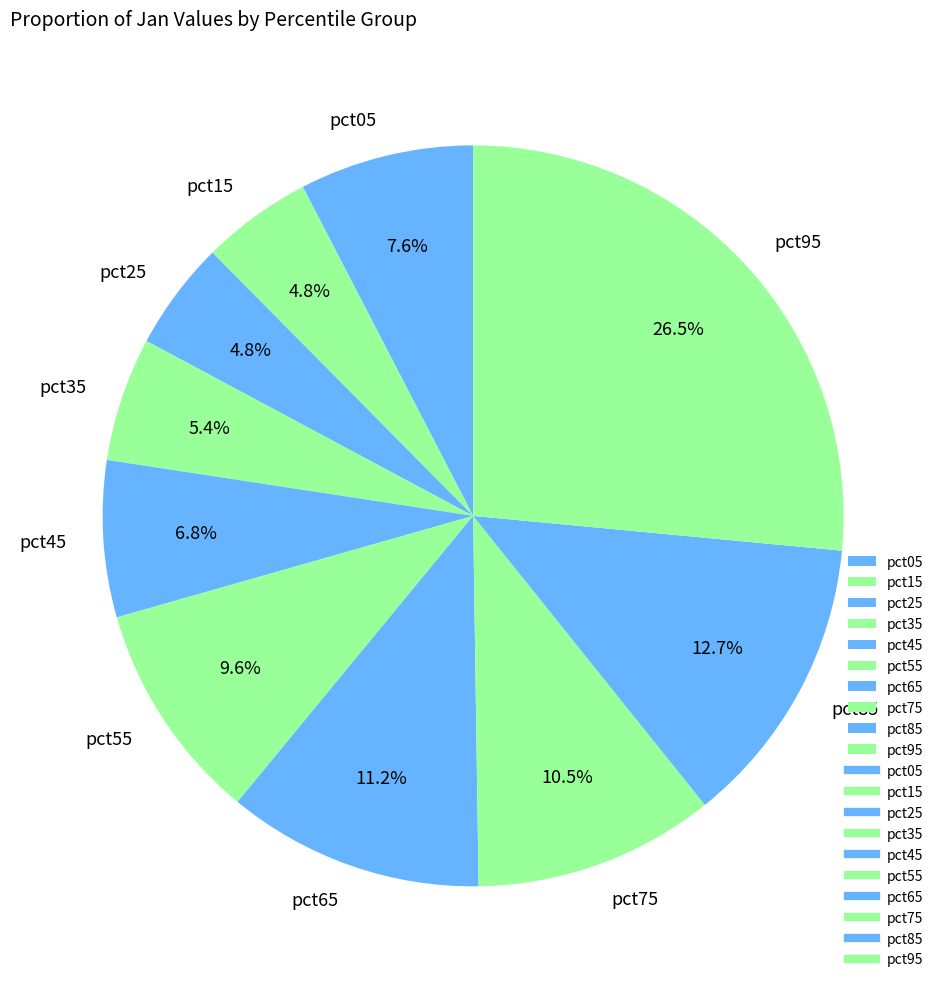

Which has a higher value, pct35 or pct15?

pct35